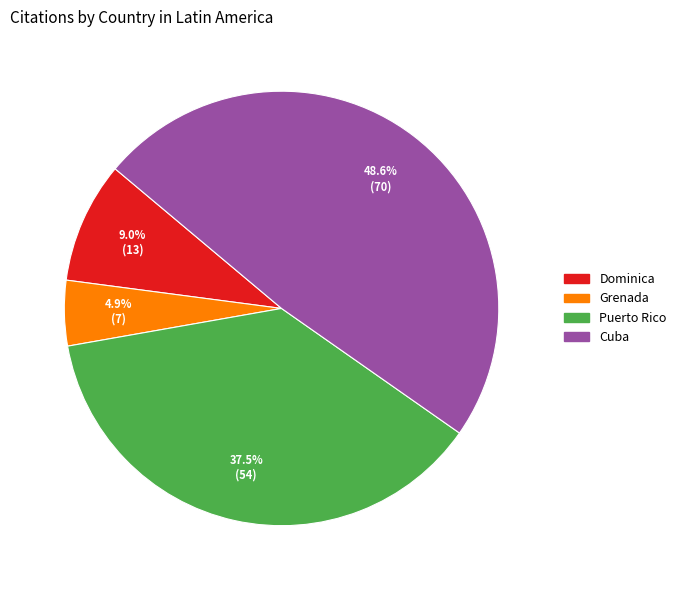

To the nearest percent, what is the average slice percentage?

25%